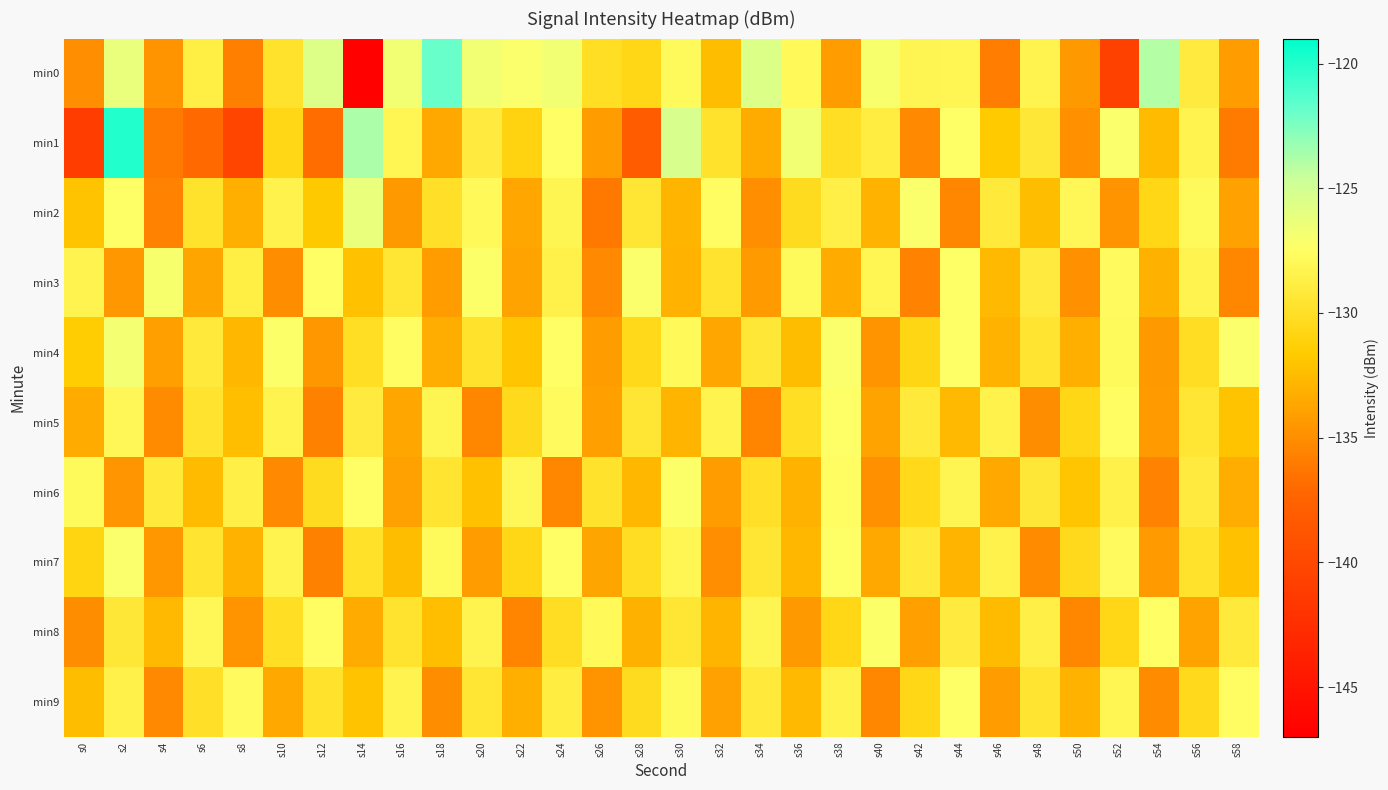

Reading left to right, what are all the values shown in this chart?

min0: s0=-134.9	s2=-126.3	s4=-134.7	s6=-128.7	s8=-135.8	s10=-129.8	s12=-125.6	s14=-146.7	s16=-126.7	s18=-121.9	s20=-126.7	s22=-127.1	s24=-126.7	s26=-130.0	s28=-130.7	s30=-127.8	s32=-132.4	s34=-125.5	s36=-127.9	s38=-134.1	s40=-127.1	s42=-128.3	s44=-128.2	s46=-135.9	s48=-128.4	s50=-134.4	s52=-140.7	s54=-124.0	s56=-129.0	s58=-134.2
min1: s0=-141.1	s2=-119.9	s4=-136.0	s6=-137.0	s8=-140.3	s10=-130.6	s12=-136.8	s14=-123.7	s16=-128.1	s18=-133.5	s20=-129.0	s22=-131.0	s24=-127.5	s26=-134.2	s28=-138.1	s30=-125.3	s32=-129.8	s34=-133.4	s36=-126.7	s38=-130.1	s40=-128.9	s42=-135.2	s44=-127.4	s46=-131.6	s48=-129.3	s50=-134.8	s52=-127.1	s54=-132.5	s56=-128.4	s58=-136.0
min2: s0=-132.1	s2=-127.4	s4=-135.6	s6=-129.8	s8=-133.2	s10=-128.5	s12=-131.7	s14=-126.3	s16=-134.4	s18=-130.0	s20=-127.9	s22=-133.6	s24=-128.2	s26=-136.1	s28=-129.5	s30=-132.8	s32=-127.6	s34=-134.9	s36=-130.3	s38=-128.7	s40=-133.0	s42=-127.2	s44=-135.3	s46=-129.1	s48=-132.4	s50=-128.0	s52=-134.7	s54=-130.6	s56=-127.8	s58=-133.9
min3: s0=-128.3	s2=-134.5	s4=-127.0	s6=-133.7	s8=-128.8	s10=-135.0	s12=-127.5	s14=-132.2	s16=-129.4	s18=-134.1	s20=-127.3	s22=-133.8	s24=-128.6	s26=-135.2	s28=-127.1	s30=-132.9	s32=-129.7	s34=-134.3	s36=-127.8	s38=-133.4	s40=-128.1	s42=-135.6	s44=-127.4	s46=-132.6	s48=-129.0	s50=-134.8	s52=-127.7	s54=-133.1	s56=-128.4	s58=-135.4
min4: s0=-131.5	s2=-126.8	s4=-134.0	s6=-129.2	s8=-132.7	s10=-127.3	s12=-134.5	s14=-130.1	s16=-127.6	s18=-133.3	s20=-129.8	s22=-132.0	s24=-127.5	s26=-134.2	s28=-130.5	s30=-127.9	s32=-133.6	s34=-129.3	s36=-132.4	s38=-127.1	s40=-134.7	s42=-130.8	s44=-127.4	s46=-132.9	s48=-129.6	s50=-133.2	s52=-127.8	s54=-134.4	s56=-130.2	s58=-127.2
min5: s0=-133.4	s2=-128.0	s4=-135.1	s6=-129.7	s8=-132.3	s10=-128.4	s12=-135.7	s14=-129.0	s16=-133.6	s18=-128.2	s20=-135.3	s22=-130.4	s24=-127.7	s26=-134.0	s28=-129.5	s30=-132.8	s32=-128.3	s34=-135.5	s36=-130.1	s38=-127.4	s40=-133.8	s42=-129.2	s44=-132.6	s46=-128.5	s48=-135.0	s50=-130.7	s52=-127.6	s54=-134.3	s56=-129.4	s58=-132.1
min6: s0=-127.8	s2=-134.6	s4=-129.1	s6=-132.5	s8=-128.7	s10=-135.2	s12=-130.3	s14=-127.5	s16=-133.9	s18=-129.6	s20=-132.2	s22=-128.0	s24=-135.4	s26=-129.8	s28=-132.7	s30=-127.3	s32=-134.1	s34=-130.0	s36=-132.9	s38=-127.6	s40=-134.8	s42=-130.5	s44=-128.2	s46=-133.5	s48=-129.3	s50=-132.0	s52=-128.6	s54=-135.6	s56=-129.0	s58=-133.3
min7: s0=-130.9	s2=-127.2	s4=-134.5	s6=-129.6	s8=-133.0	s10=-128.3	s12=-135.7	s14=-129.9	s16=-132.4	s18=-127.8	s20=-134.2	s22=-130.6	s24=-127.5	s26=-133.7	s28=-130.2	s30=-128.1	s32=-134.9	s34=-129.5	s36=-132.7	s38=-127.4	s40=-133.5	s42=-129.1	s44=-132.8	s46=-128.5	s48=-135.1	s50=-130.4	s52=-127.7	s54=-134.3	s56=-129.8	s58=-132.2
min8: s0=-135.0	s2=-129.3	s4=-132.6	s6=-128.0	s8=-134.7	s10=-130.1	s12=-127.6	s14=-133.4	s16=-129.7	s18=-132.3	s20=-128.4	s22=-135.5	s24=-130.2	s26=-127.9	s28=-133.1	s30=-129.4	s32=-132.8	s34=-128.2	s36=-134.4	s38=-130.7	s40=-127.3	s42=-134.0	s44=-129.0	s46=-132.5	s48=-128.7	s50=-135.3	s52=-130.6	s54=-127.5	s56=-133.8	s58=-129.2
min9: s0=-132.4	s2=-128.6	s4=-135.2	s6=-130.0	s8=-127.7	s10=-133.5	s12=-129.8	s14=-132.1	s16=-128.3	s18=-135.0	s20=-129.5	s22=-133.2	s24=-128.9	s26=-134.7	s28=-130.3	s30=-127.8	s32=-133.9	s34=-129.1	s36=-132.6	s38=-128.5	s40=-135.4	s42=-130.7	s44=-127.4	s46=-134.2	s48=-129.6	s50=-132.9	s52=-128.1	s54=-135.1	s56=-130.4	s58=-127.6